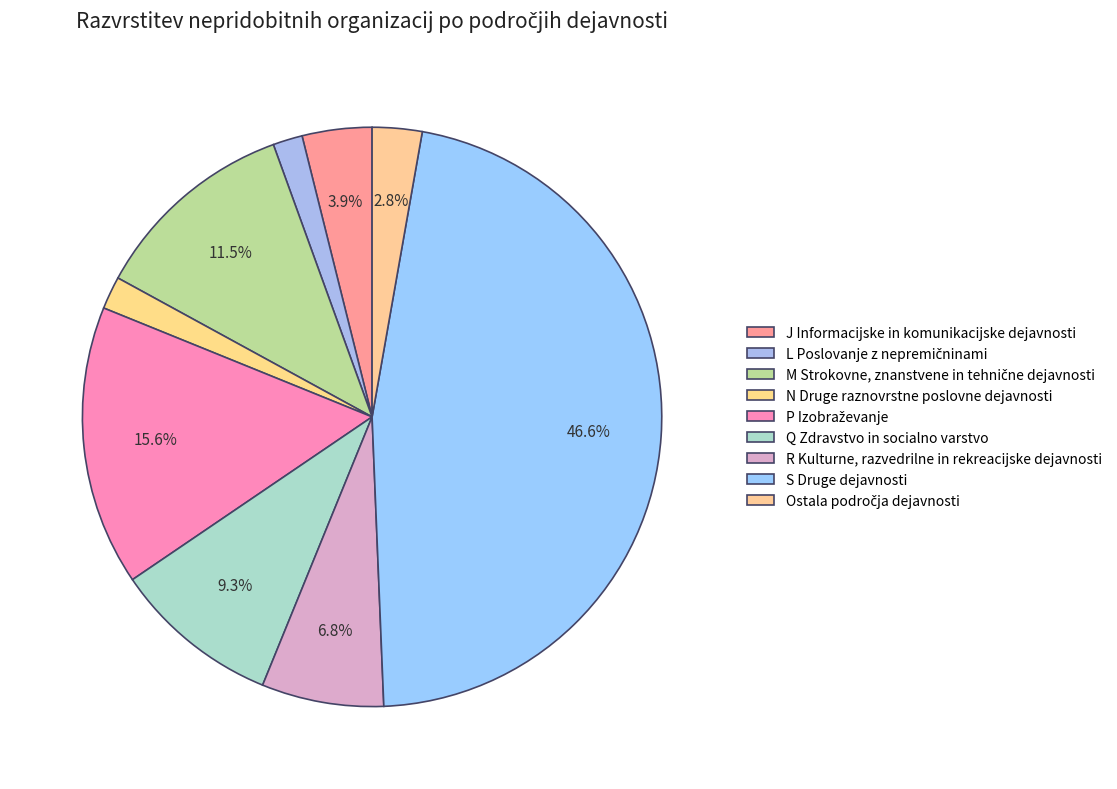

How many slices are in this pie chart?

9